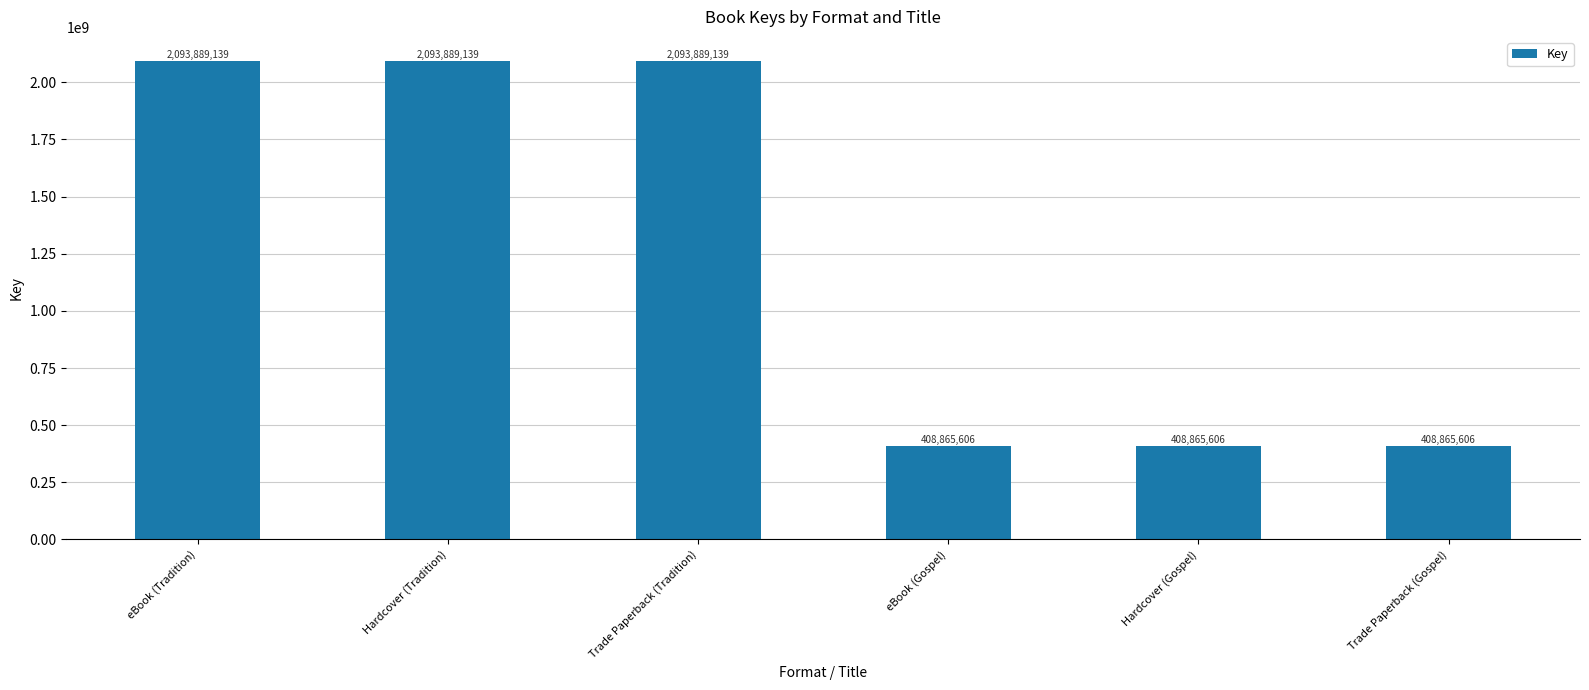

What is the difference between the second highest and minimum values?

1685023533